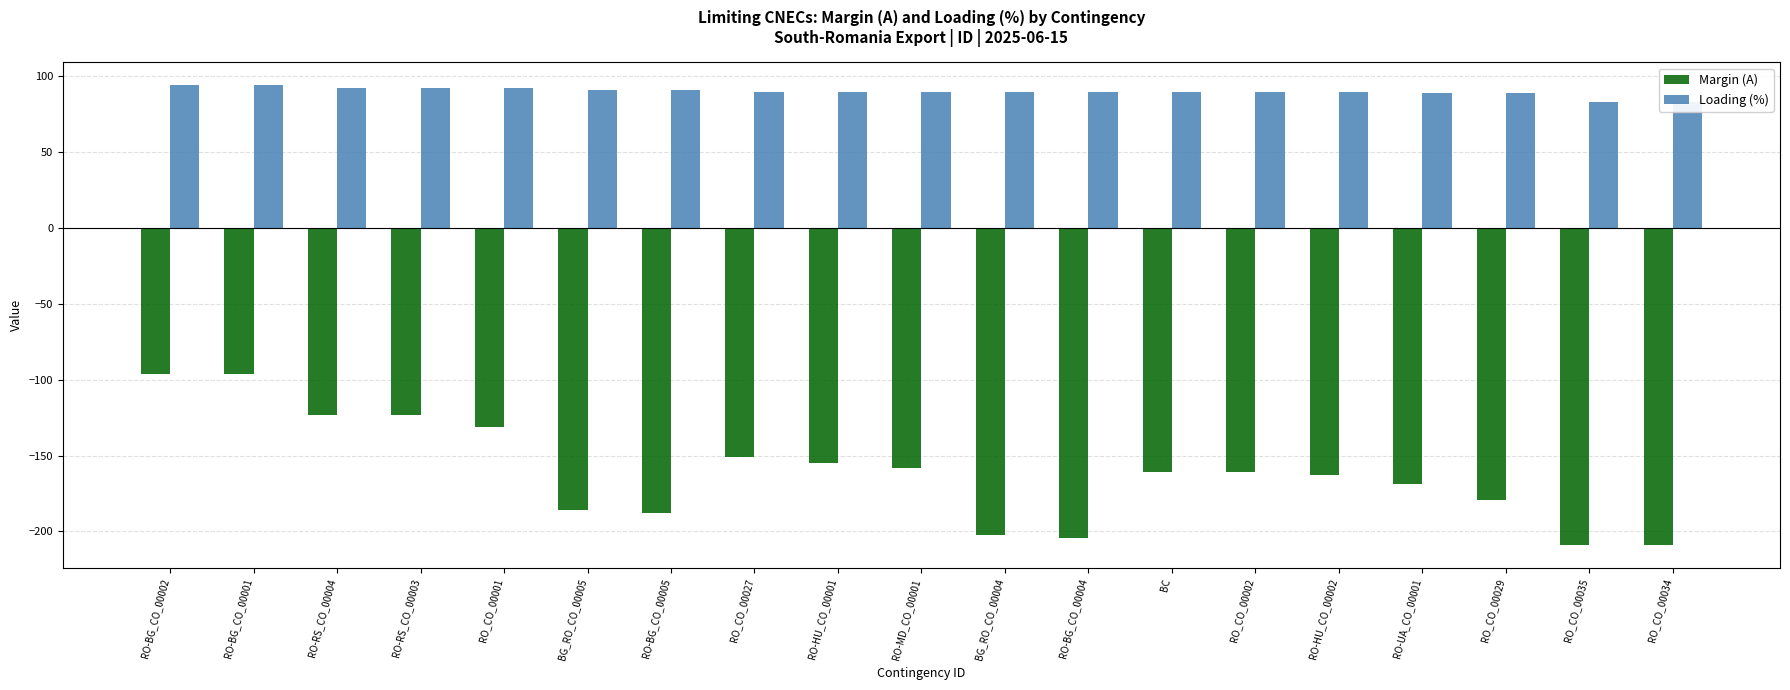

What is the difference between the Margin (A) values at RO_CO_00029 and RO-MD_CO_00001?

21